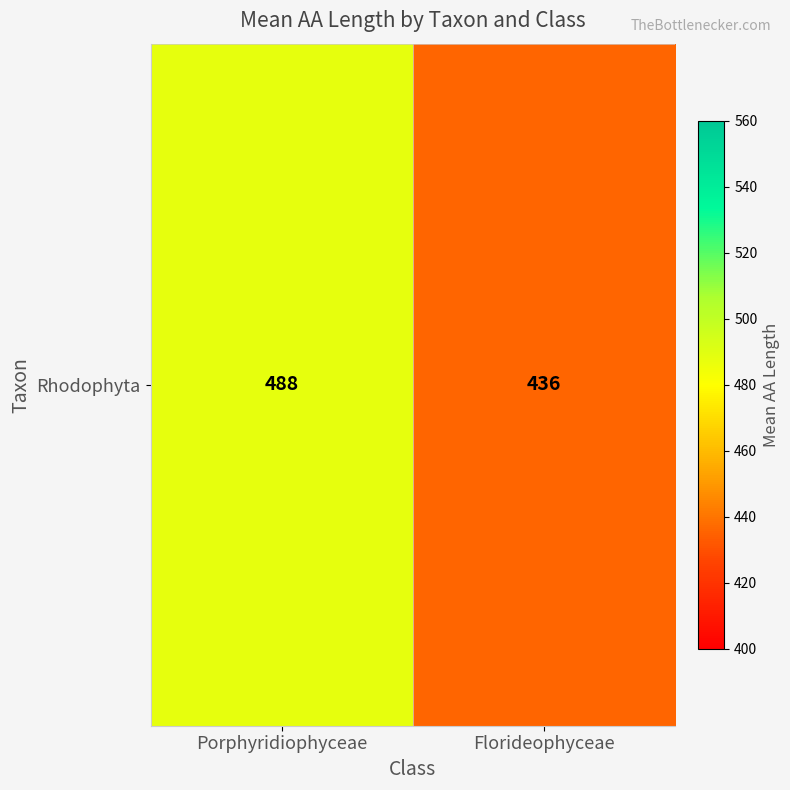

What is the average value?

461.9